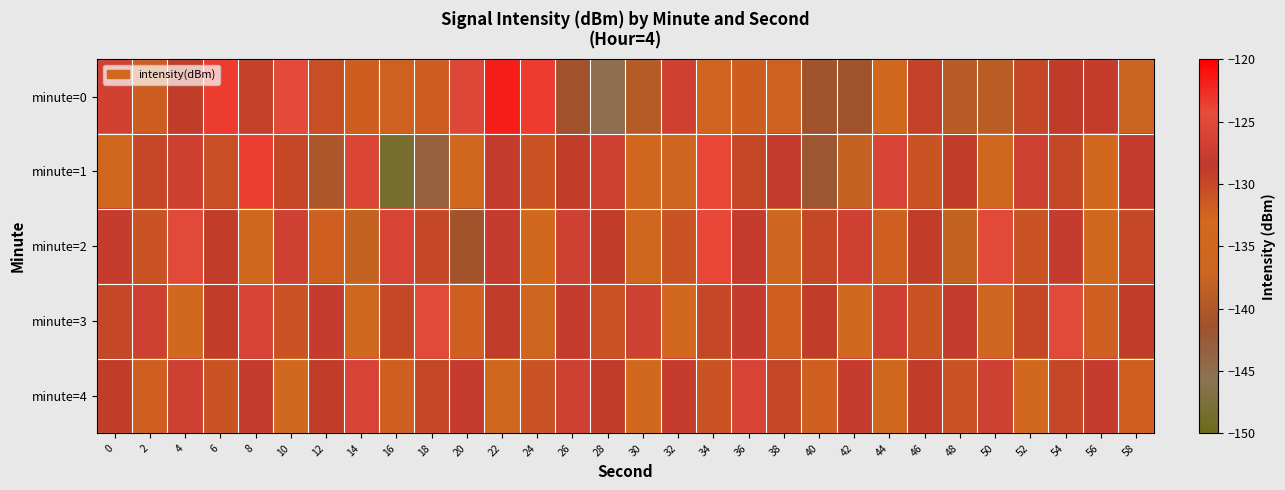

Between 2 and 30, which is larger?

2